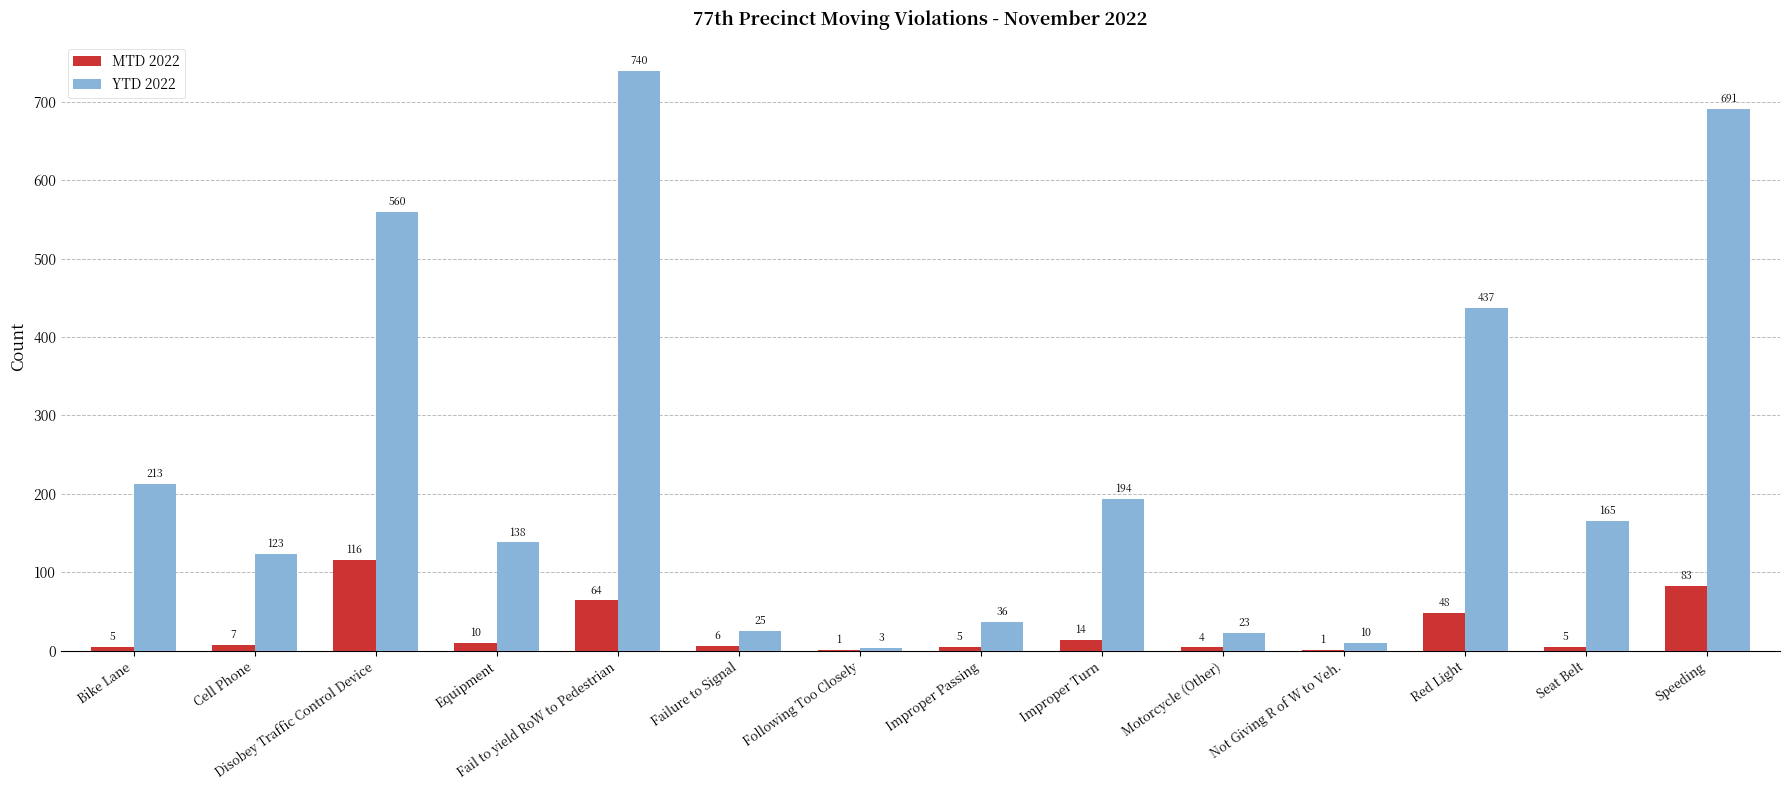

Is it true that MTD 2022 equals 6 at Failure to Signal?

True